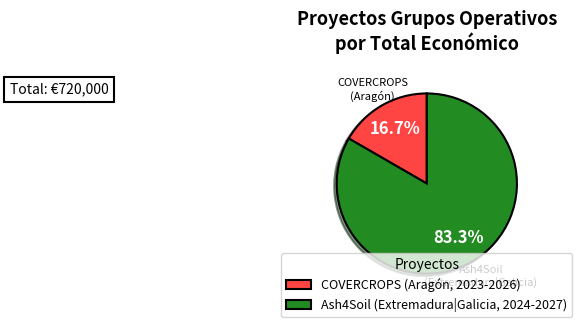

Approximately how many times larger is the value at Ash4Soil (Extremadura|Galicia, 2024-2027) compared to COVERCROPS (Aragón, 2023-2026)?

5.0